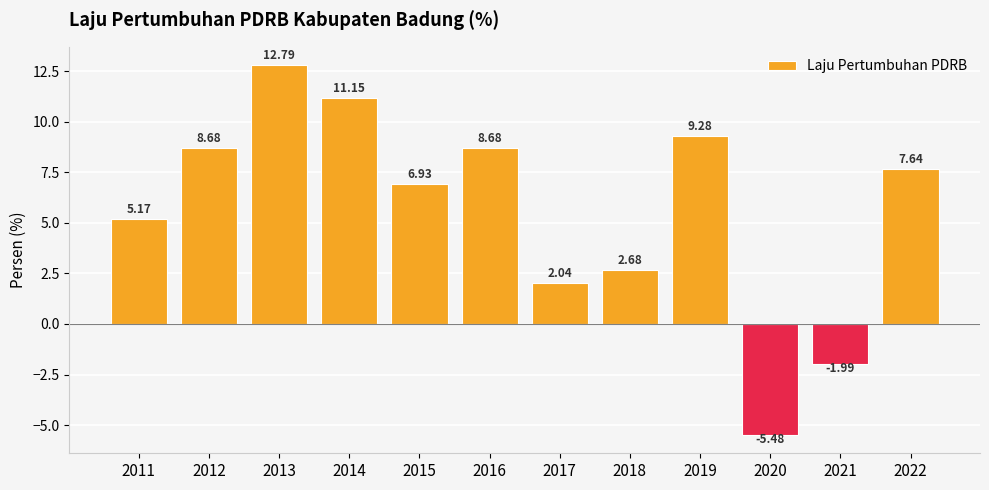

What is the smallest value displayed?

-5.5